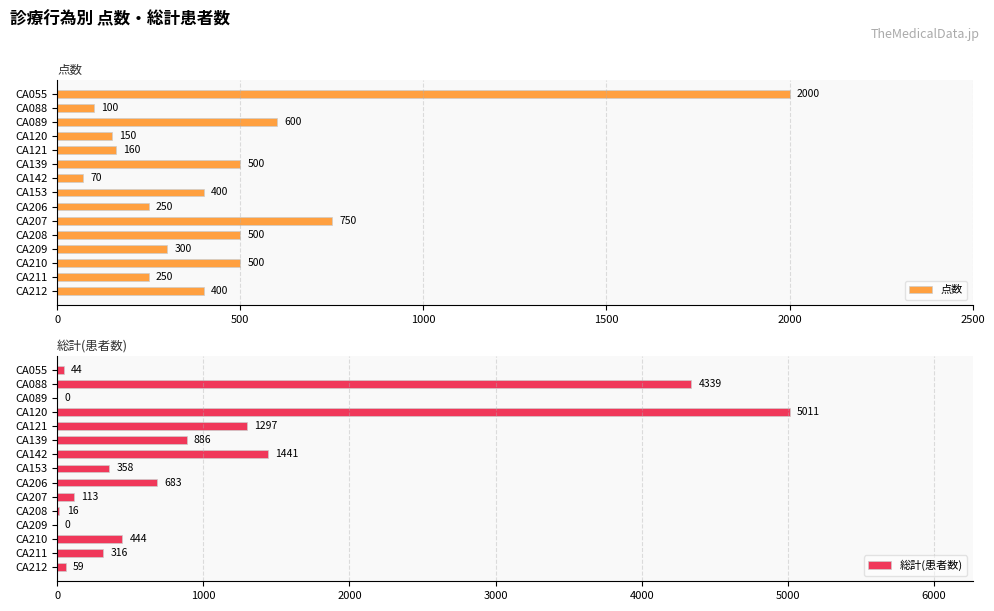

What is the difference between the second highest and second lowest values in the 総計(患者数) series?

4339